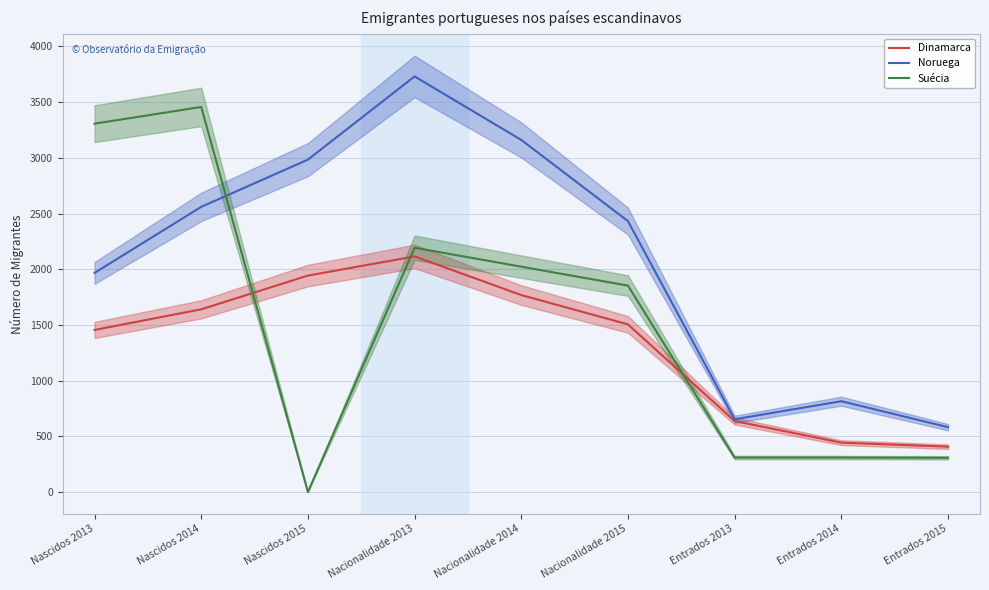

What is the difference between the maximum and minimum values in the Noruega series?

3149